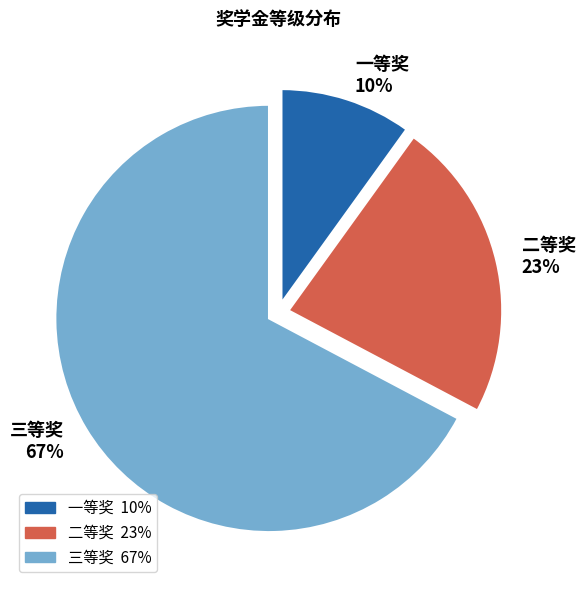

Is the sum of 三等奖 and 二等奖 greater than half?

Yes